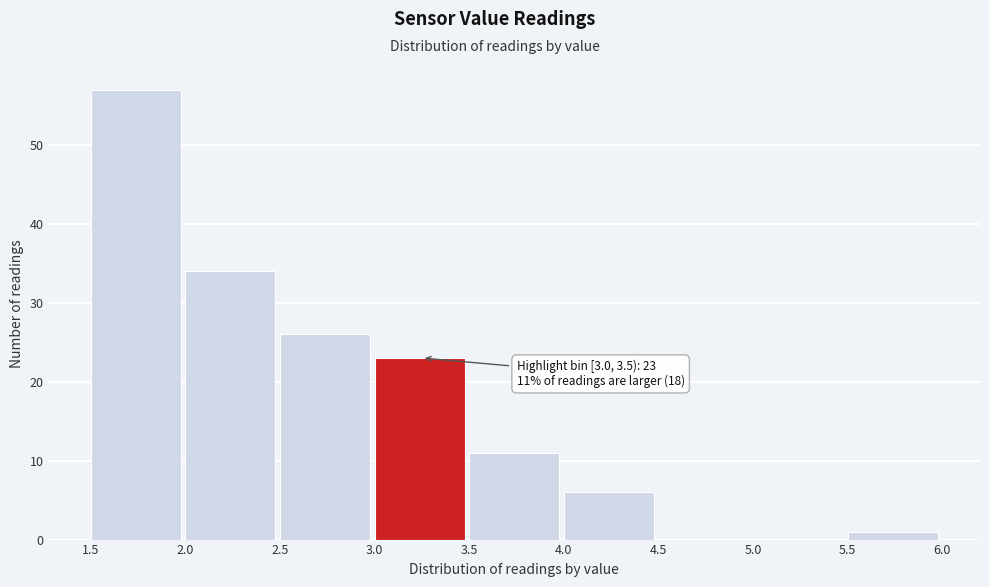

Which range on the x-axis has the tallest bar?

1.5 to 2.0